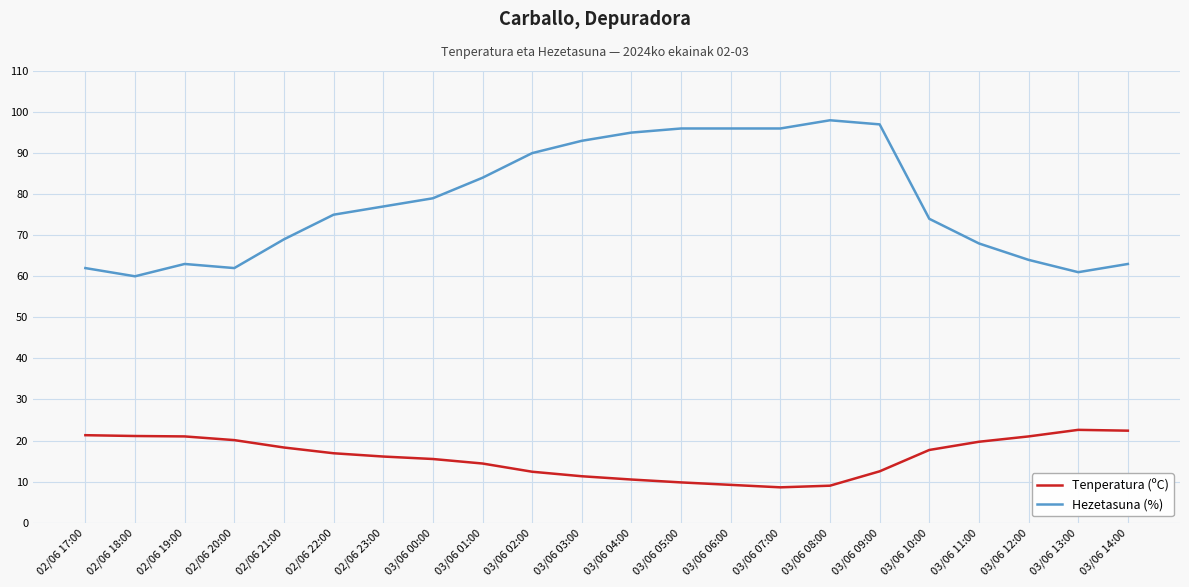

List the series in order of their peak value, lowest first.

Tenperatura (ºC), Hezetasuna (%)